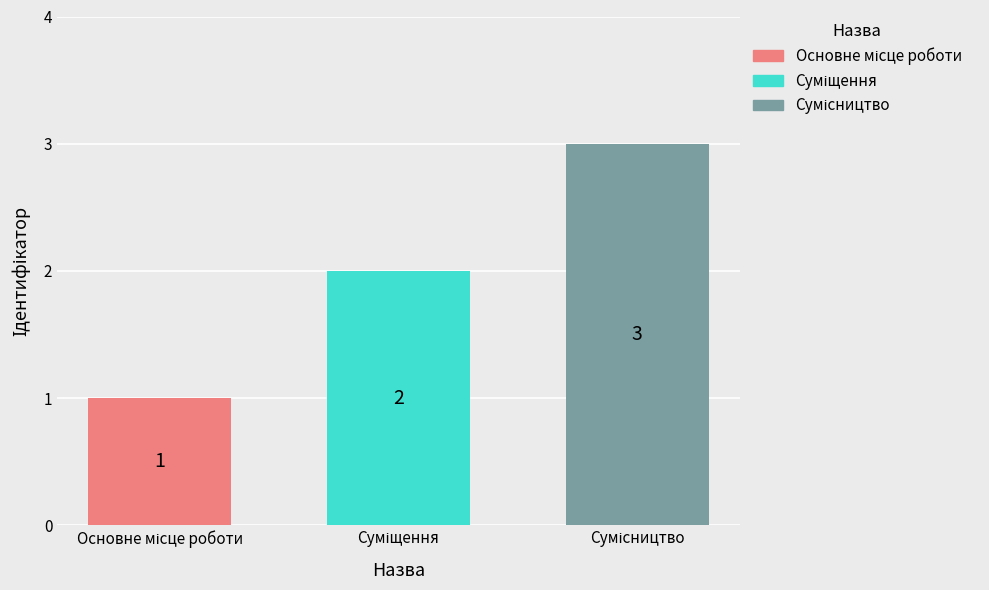

What is the value of the 1st bar from the left?

1